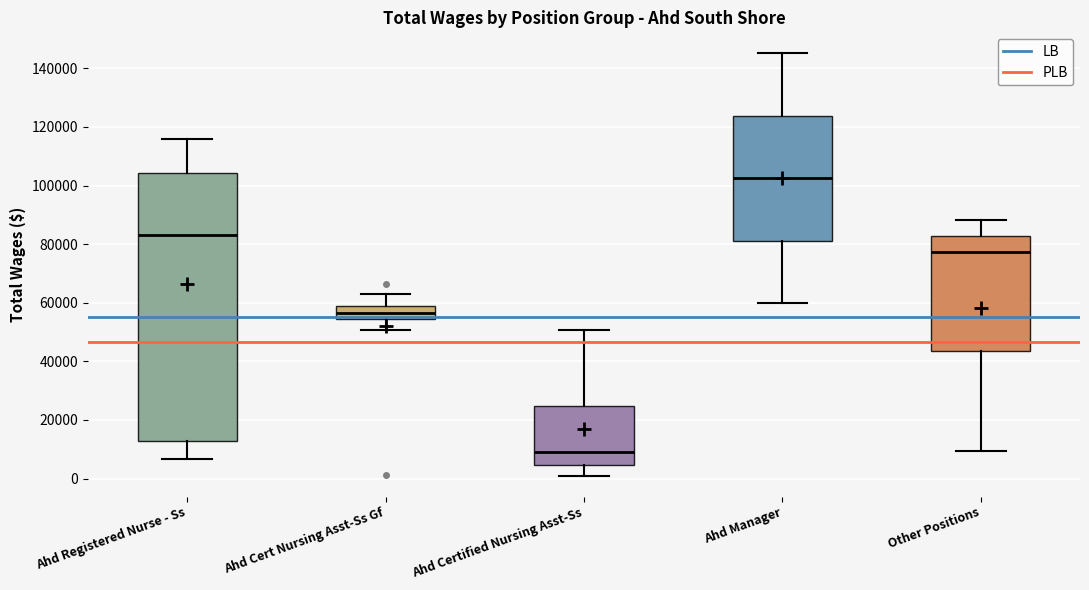

Reading left to right, transcribe this box plot: for each box, give where its median line is, the range the box spans, and where its two whiskers end, as read against the y-axis. The values are not printed on the chart, so give them approximately, as read against the axis.

Ahd Registered Nurse - Ss: median 84000, box 12000 to 104000, whiskers 6000 to 116000
Ahd Cert Nursing Asst-Ss Gf: median 56000, box 54000 to 58000, whiskers 50000 to 62000
Ahd Certified Nursing Asst-Ss: median 10000, box 4000 to 24000, whiskers 2000 to 50000
Ahd Manager: median 102000, box 82000 to 124000, whiskers 60000 to 146000
Other Positions: median 78000, box 44000 to 82000, whiskers 10000 to 88000